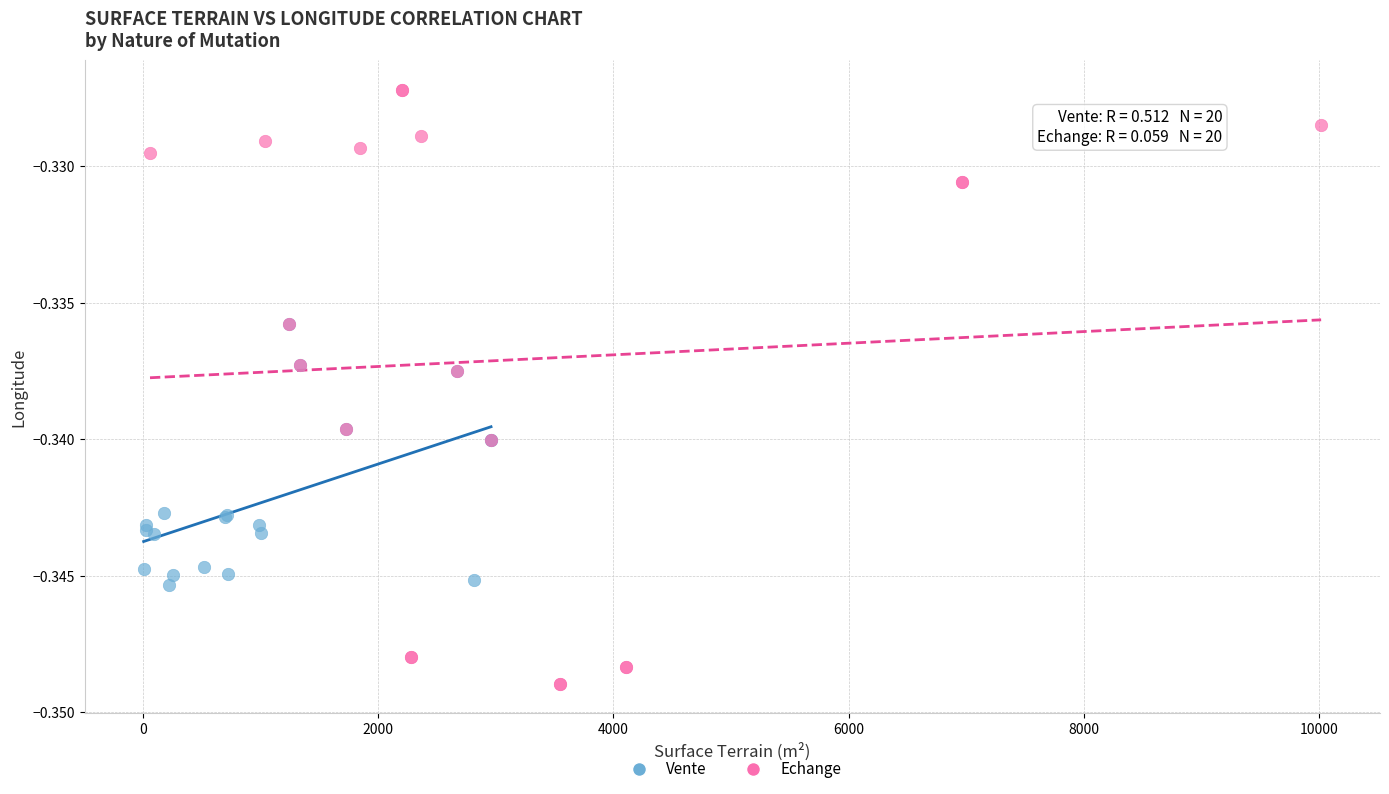

Which series has the largest Y range (max minus min)?

Echange